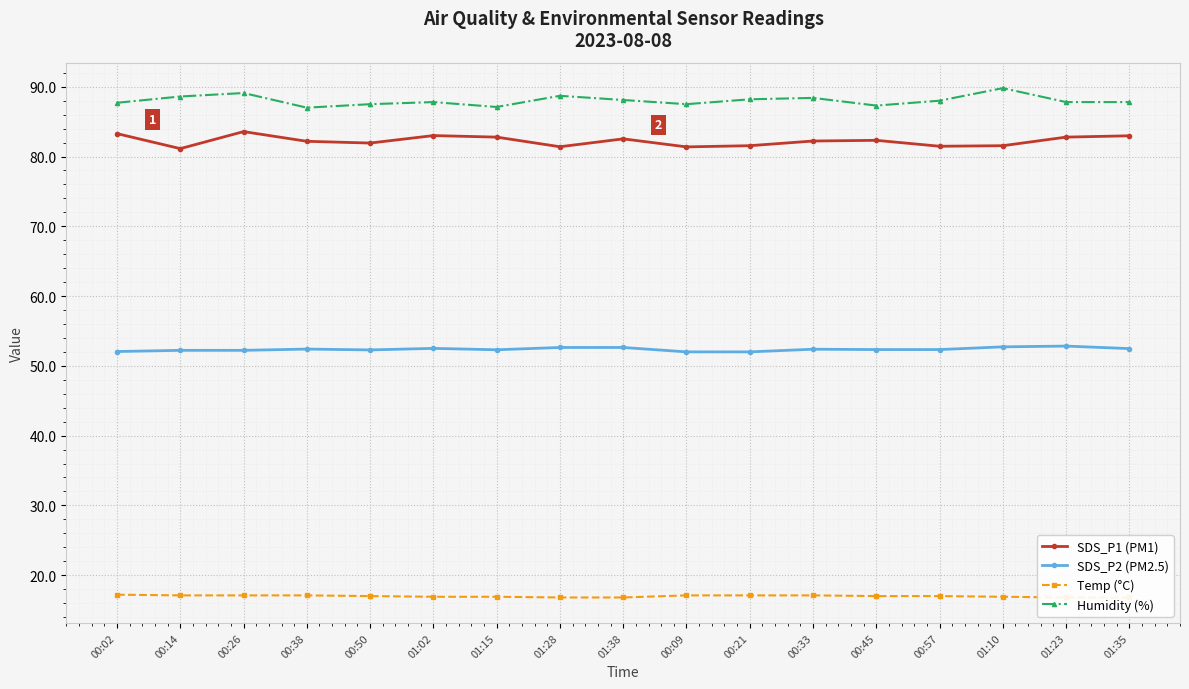

True or false: SDS_P1 (PM1) and SDS_P2 (PM2.5) cross at least once.

False